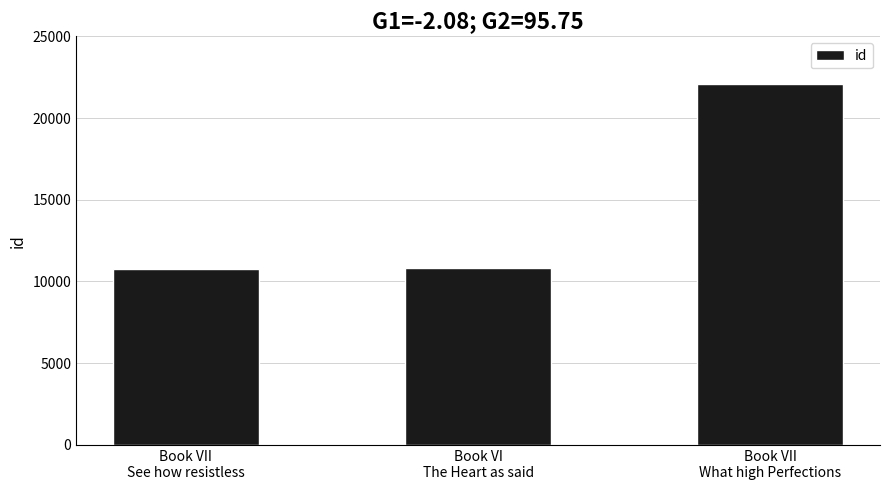

What is the value of the 2nd bar from the left?

10809